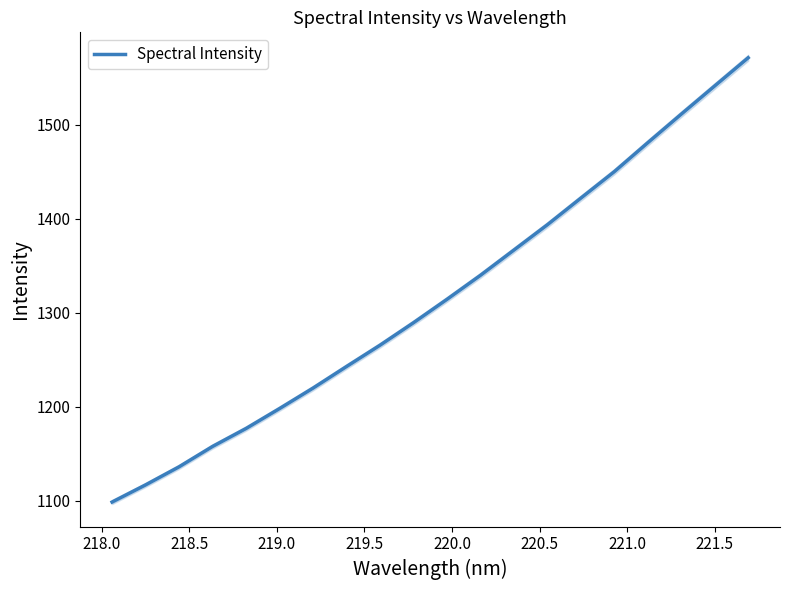

Count the number of values greater than 1314.

10